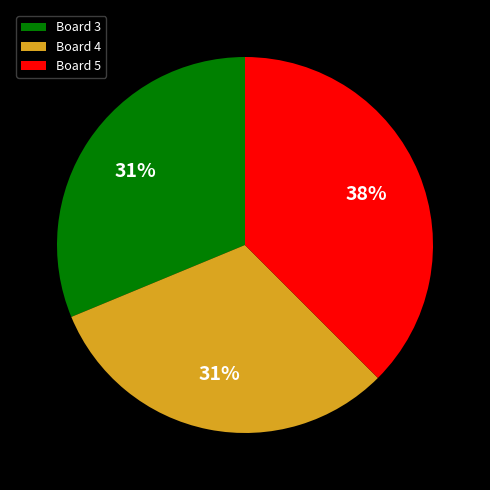

To the nearest percent, what is the combined percentage of Board 3 and Board 5?

69%